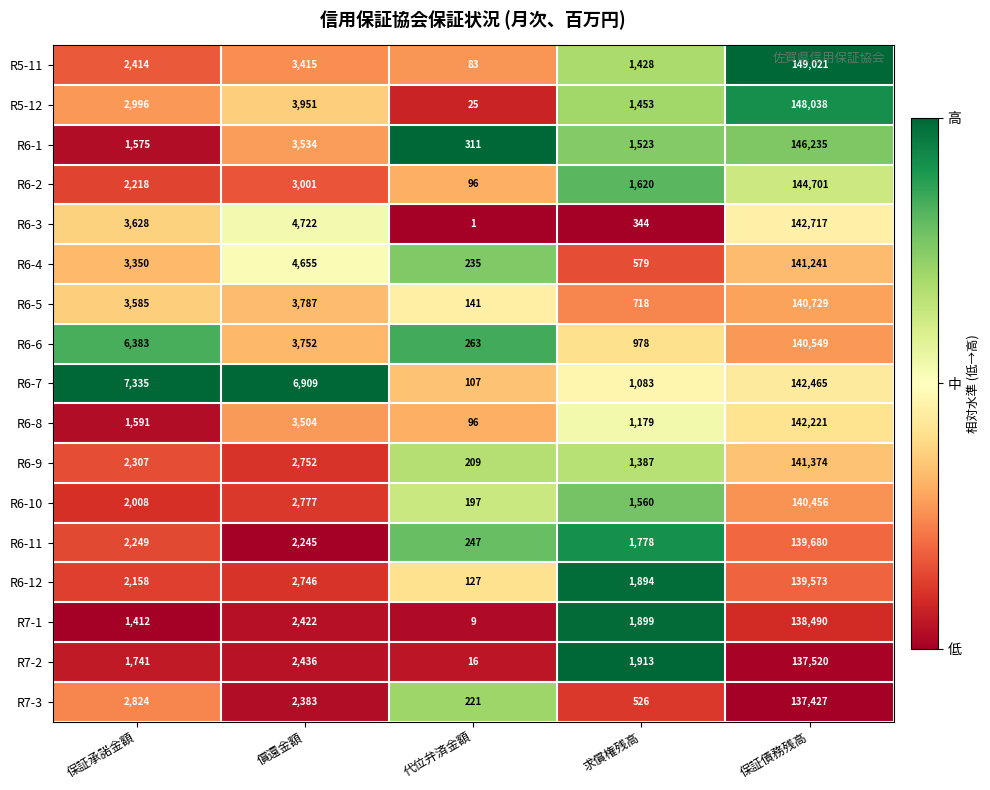

Read the R7-3 value at 求償権残高, to the nearest 50.

550